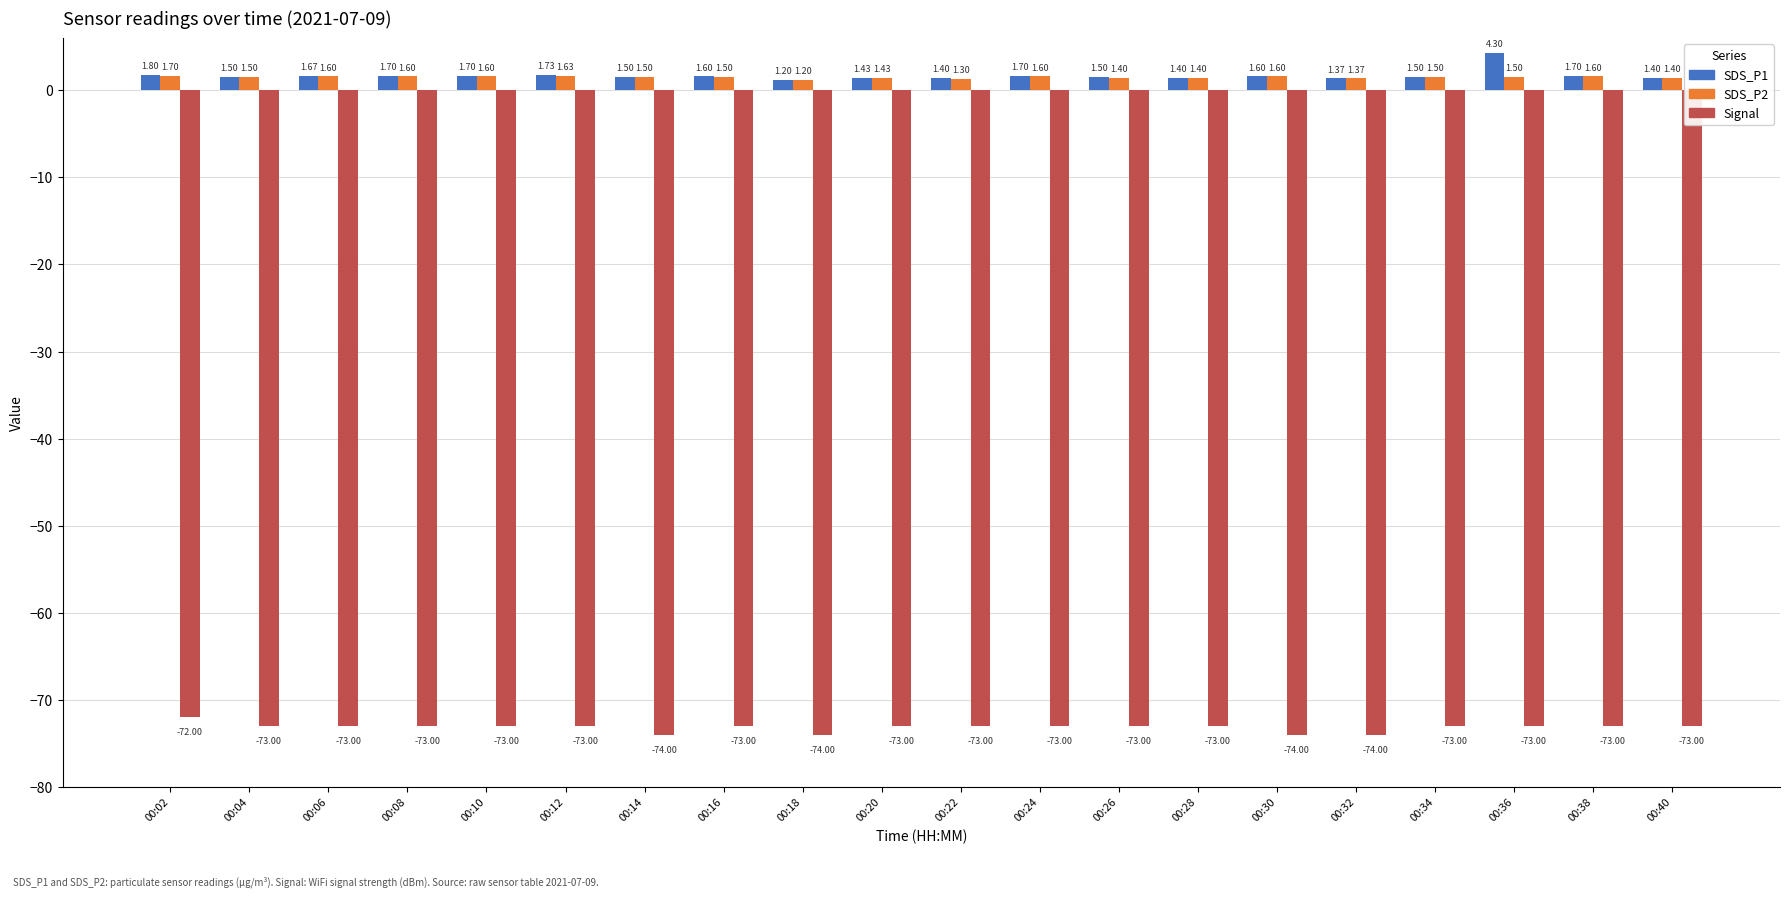

Read the SDS_P2 value at 00:40.

1.4